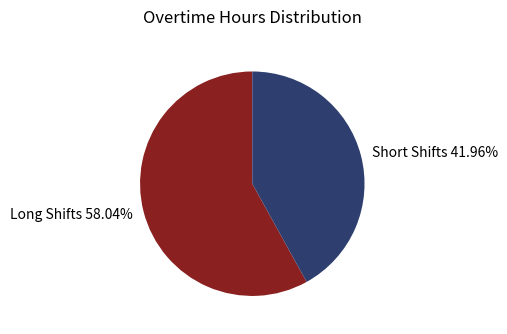

What is the ratio of the value at Short Shifts 41.96% to the value at Long Shifts 58.04%?

0.7